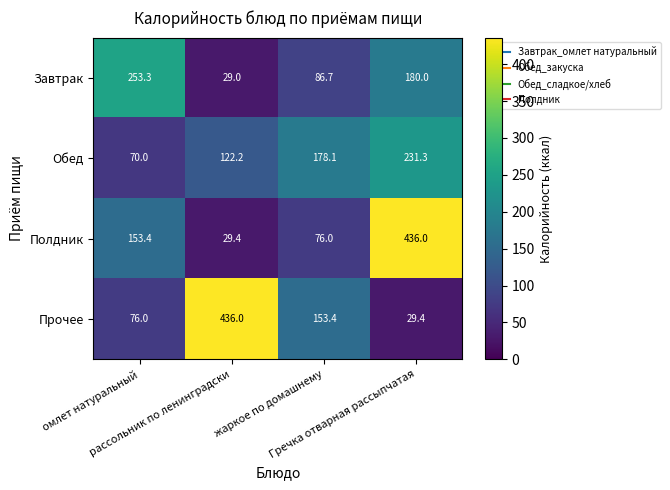

What is the minimum value shown in the chart?

29.0